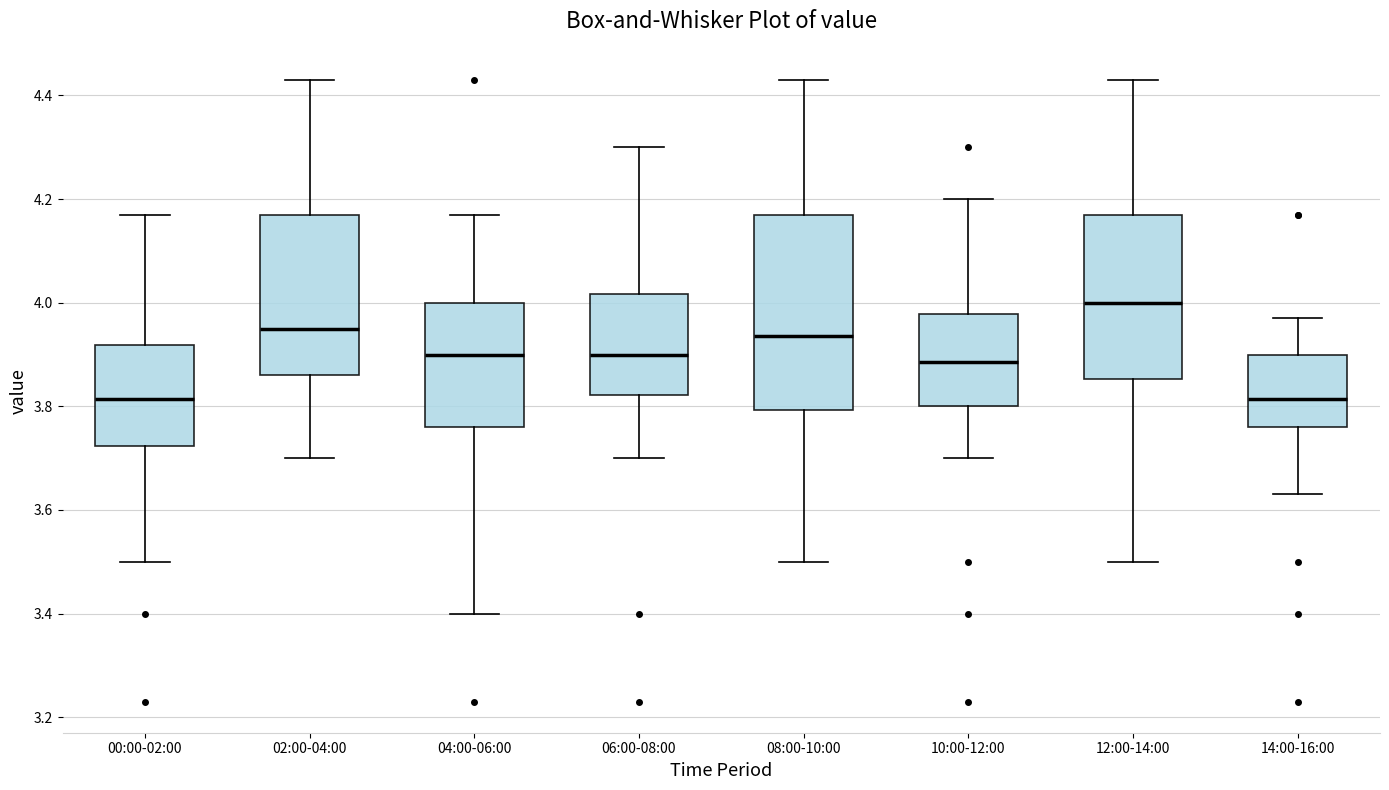

Reading left to right, transcribe this box plot: for each box, give where its median line is, the range the box spans, and where its two whiskers end, as read against the y-axis. The values are not printed on the chart, so give them approximately, as read against the axis.

00:00-02:00: median 3.82, box 3.72 to 3.92, whiskers 3.50 to 4.18
02:00-04:00: median 3.96, box 3.86 to 4.18, whiskers 3.70 to 4.44
04:00-06:00: median 3.90, box 3.76 to 4.00, whiskers 3.40 to 4.18
06:00-08:00: median 3.90, box 3.82 to 4.02, whiskers 3.70 to 4.30
08:00-10:00: median 3.94, box 3.80 to 4.18, whiskers 3.50 to 4.44
10:00-12:00: median 3.88, box 3.80 to 3.98, whiskers 3.70 to 4.20
12:00-14:00: median 4.00, box 3.86 to 4.18, whiskers 3.50 to 4.44
14:00-16:00: median 3.82, box 3.76 to 3.90, whiskers 3.64 to 3.98